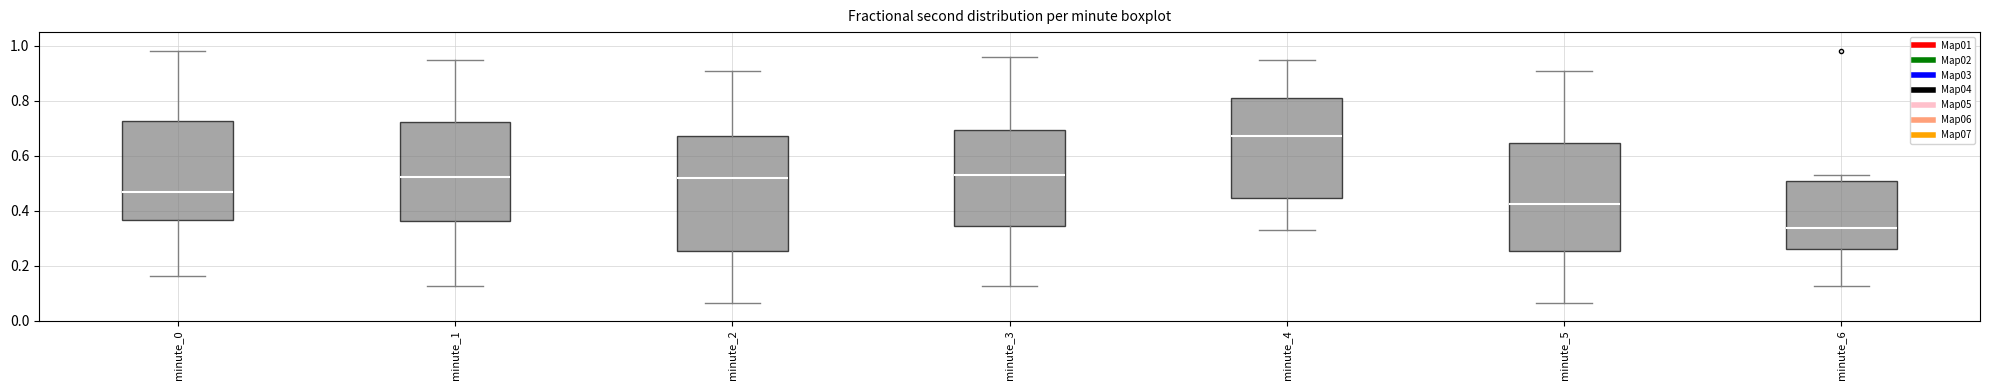

Where does the median line of the box for minute_5 sit on the y-axis? The values are not printed on the chart, so give them approximately, as read against the axis.

0.42